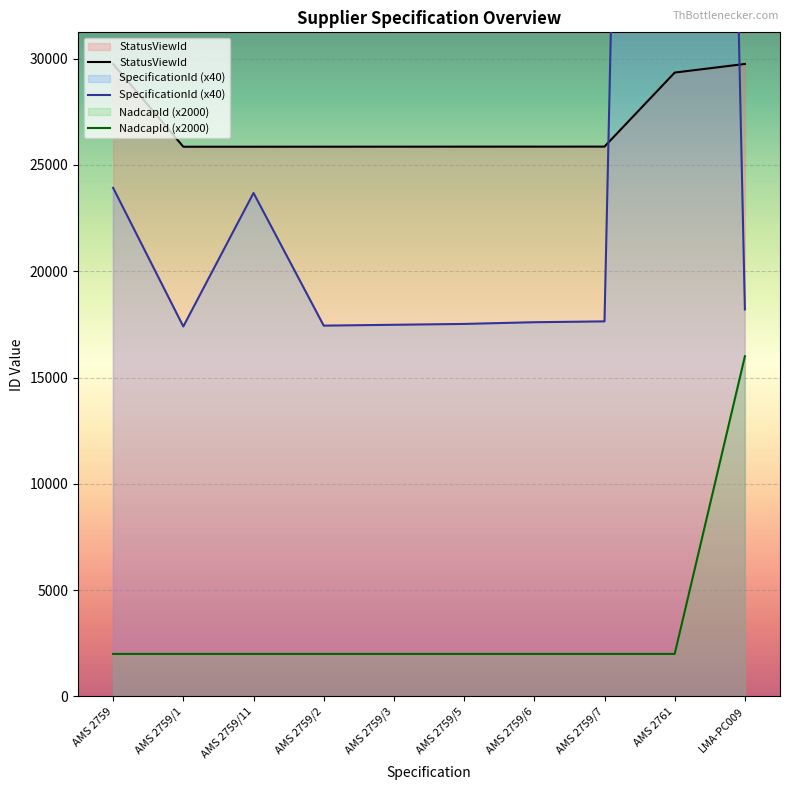

Which has a higher value, AMS 2759/2 or AMS 2759/3?

AMS 2759/3